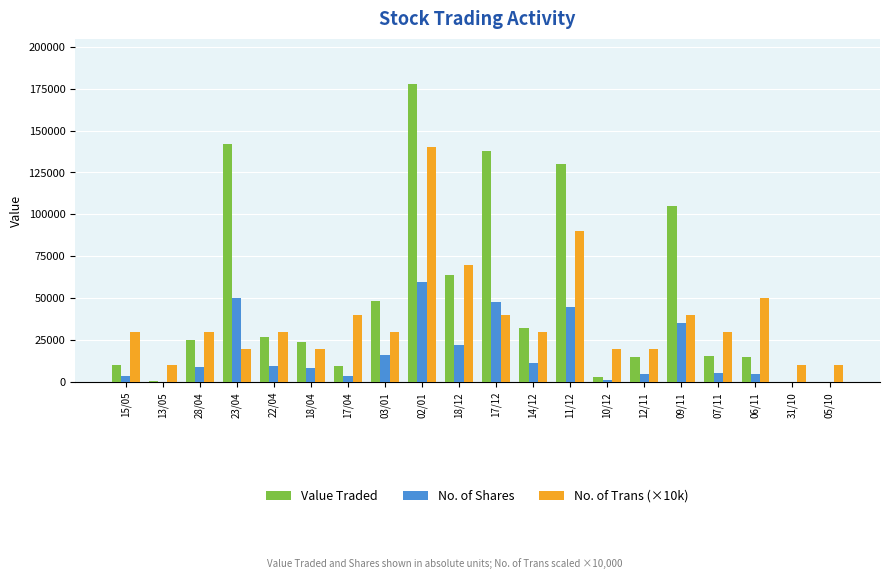

What is the sum of all No. of Shares values?

338567